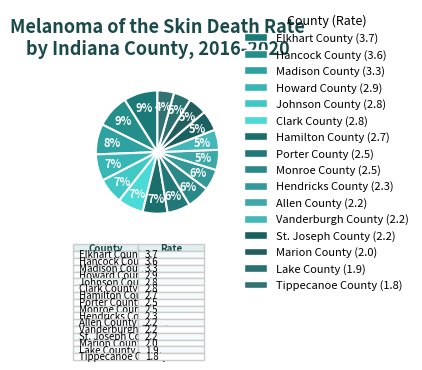

Which slice is the smallest?

Tippecanoe County